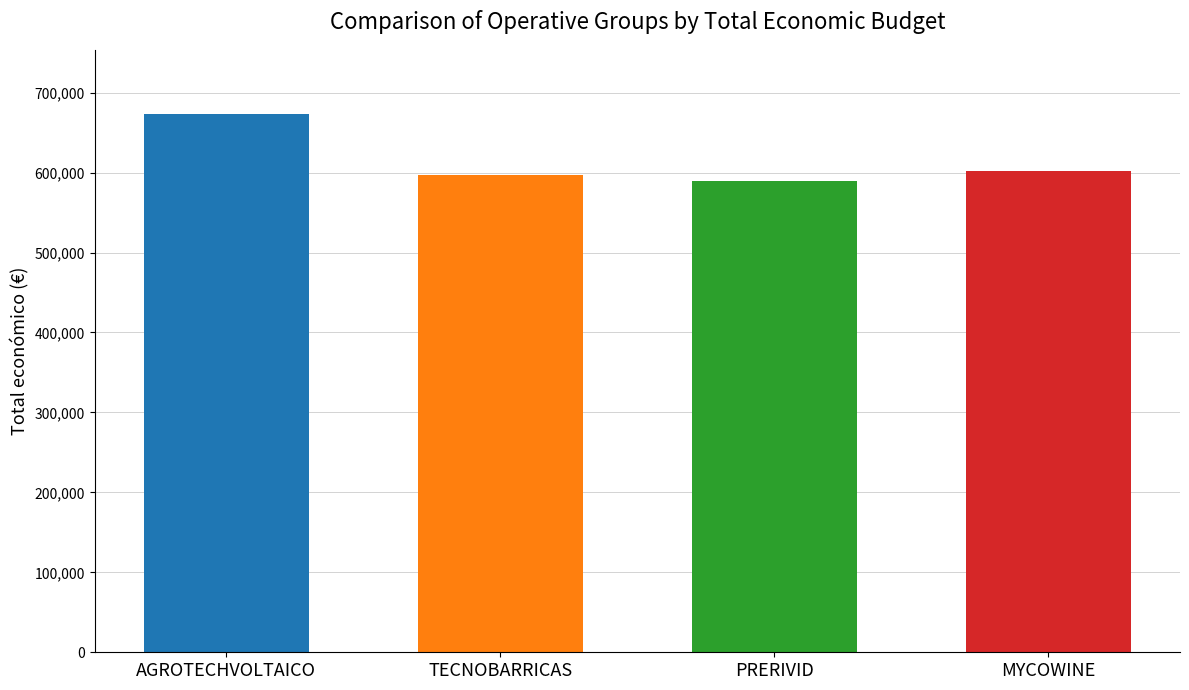

What position from the right is PRERIVID?

2